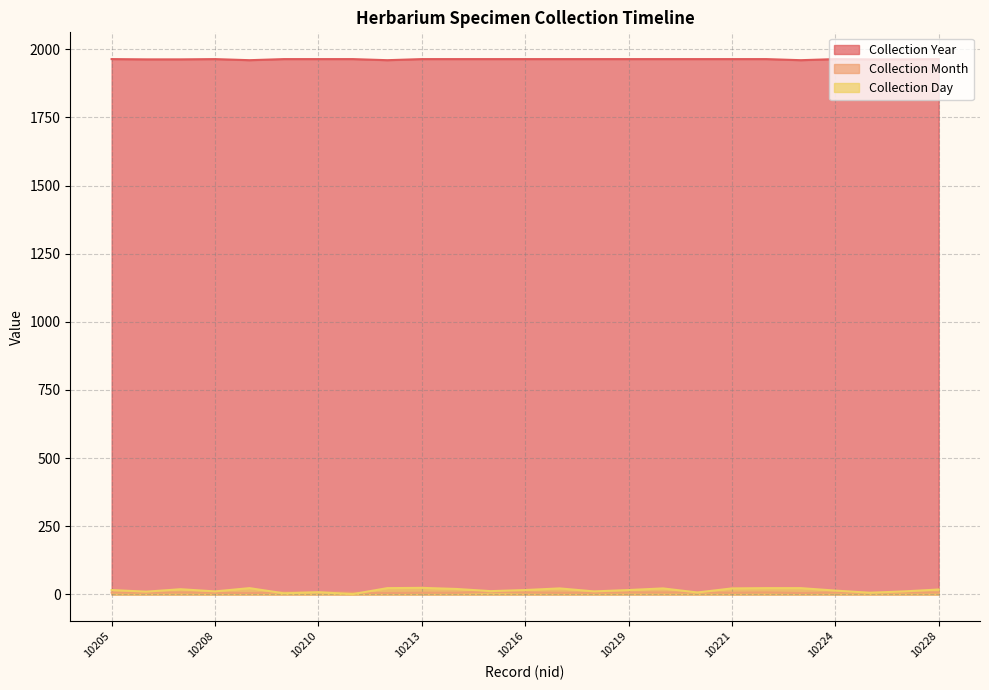

Which series changed the most between 10219 and 1021?

Collection Day